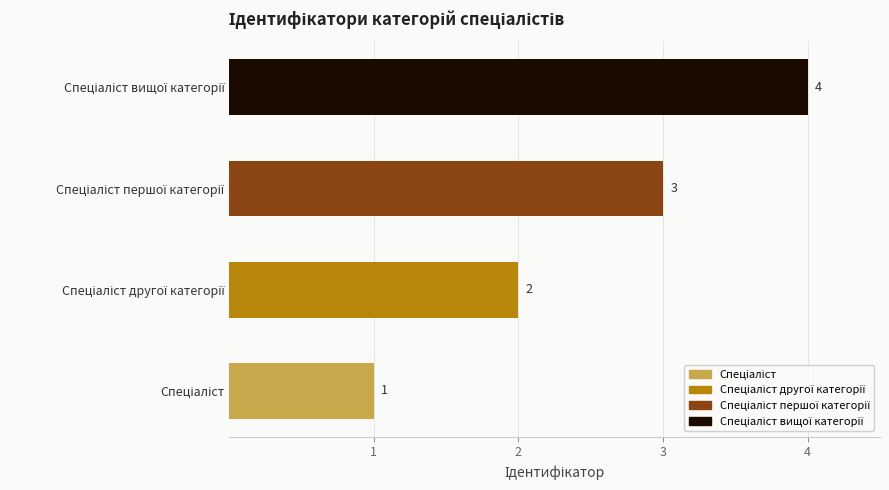

Count the number of values greater than 3.

1